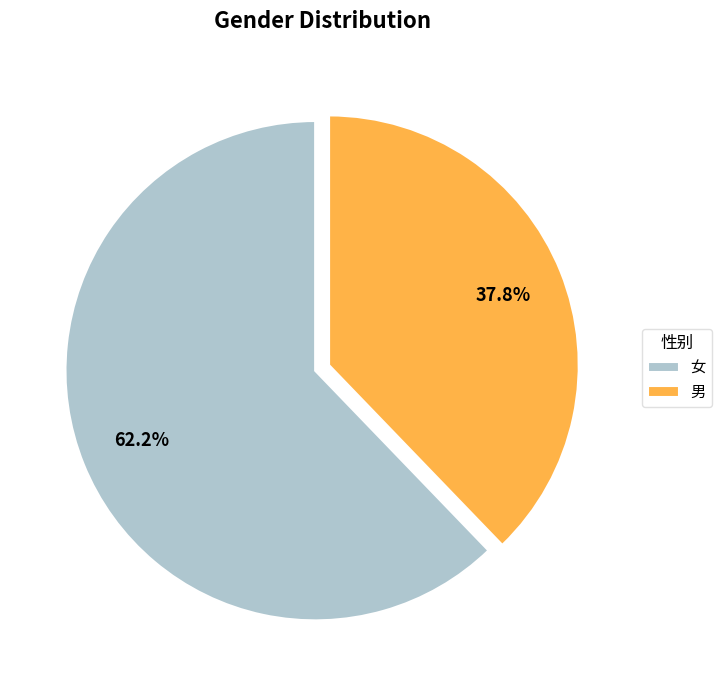

The 女 slice represents 62% of the pie. True or false?

True